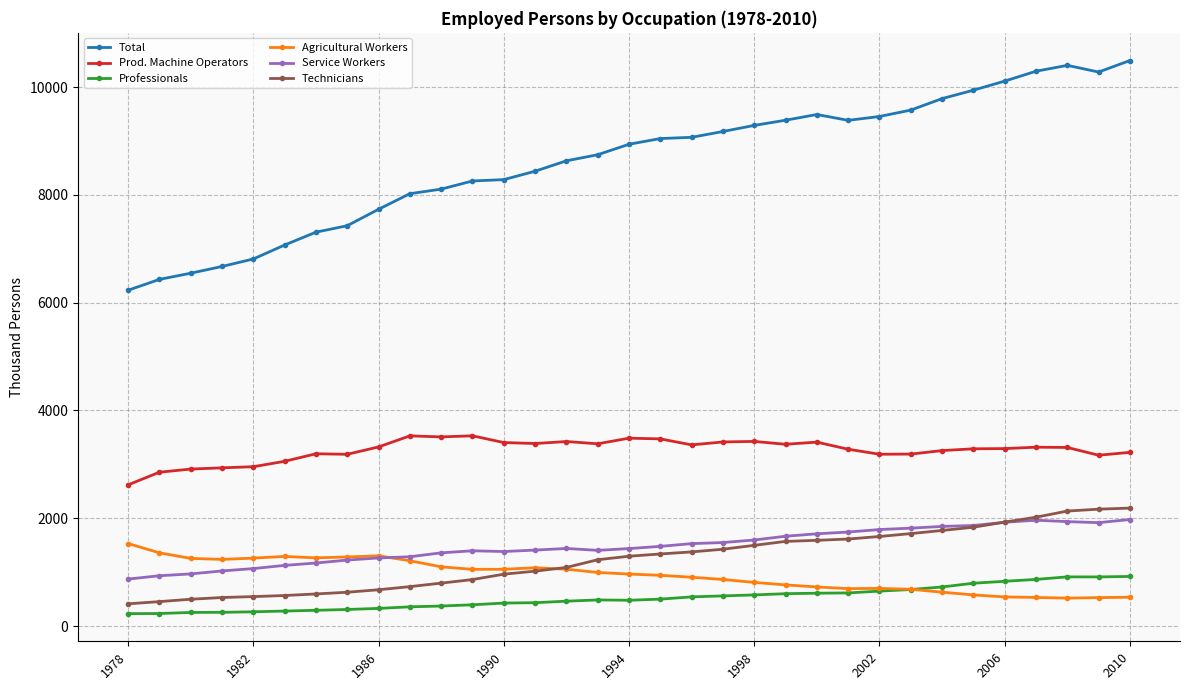

Which series has the largest total across all categories?

Total